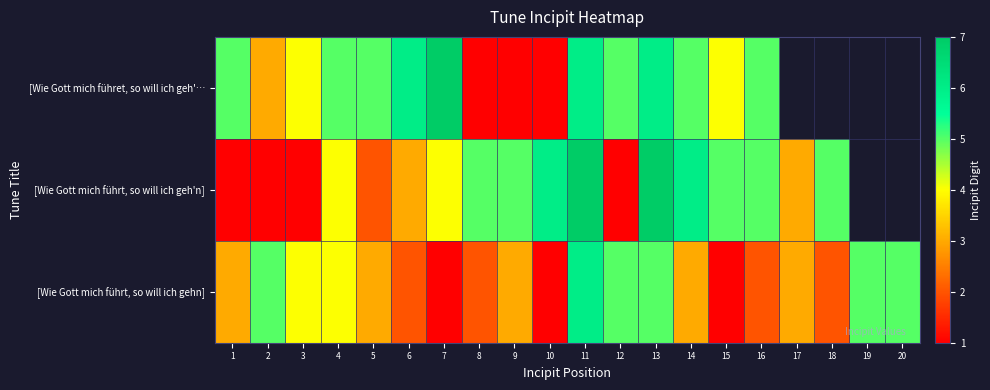

Rank the series by their maximum value, from highest to lowest.

[Wie Gott mich führet, so will ich geh'…, [Wie Gott mich führt, so will ich geh'n], [Wie Gott mich führt, so will ich gehn]